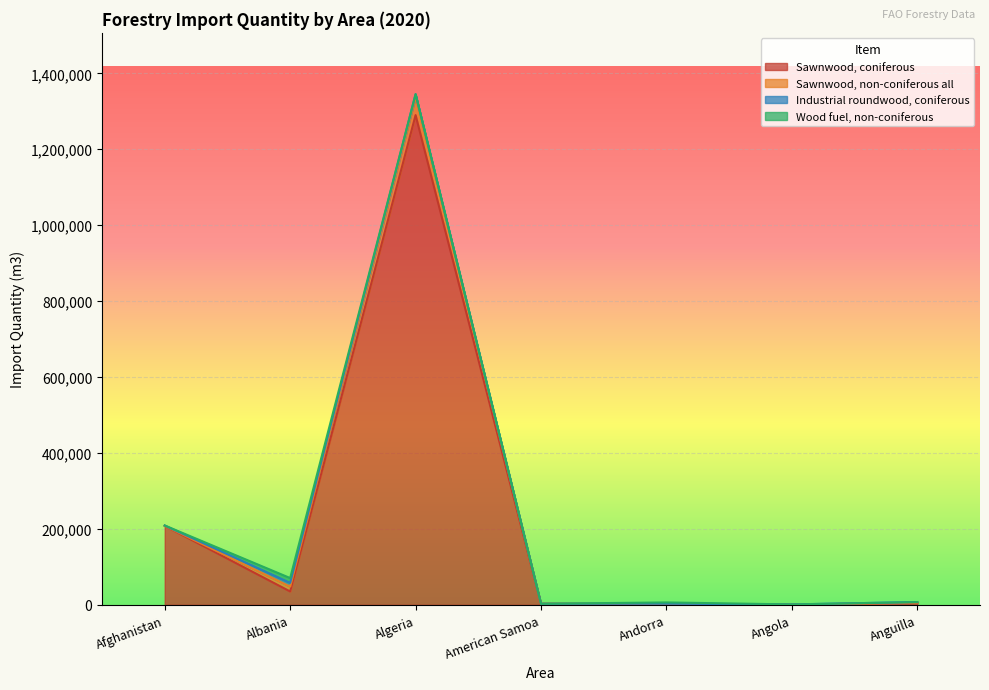

After their last crossing, which series has the higher values: Industrial roundwood, coniferous or Wood fuel, non-coniferous?

Industrial roundwood, coniferous